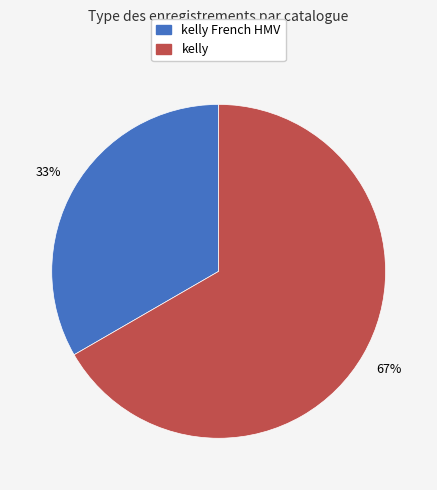

Which slice represents more than half of the pie?

kelly